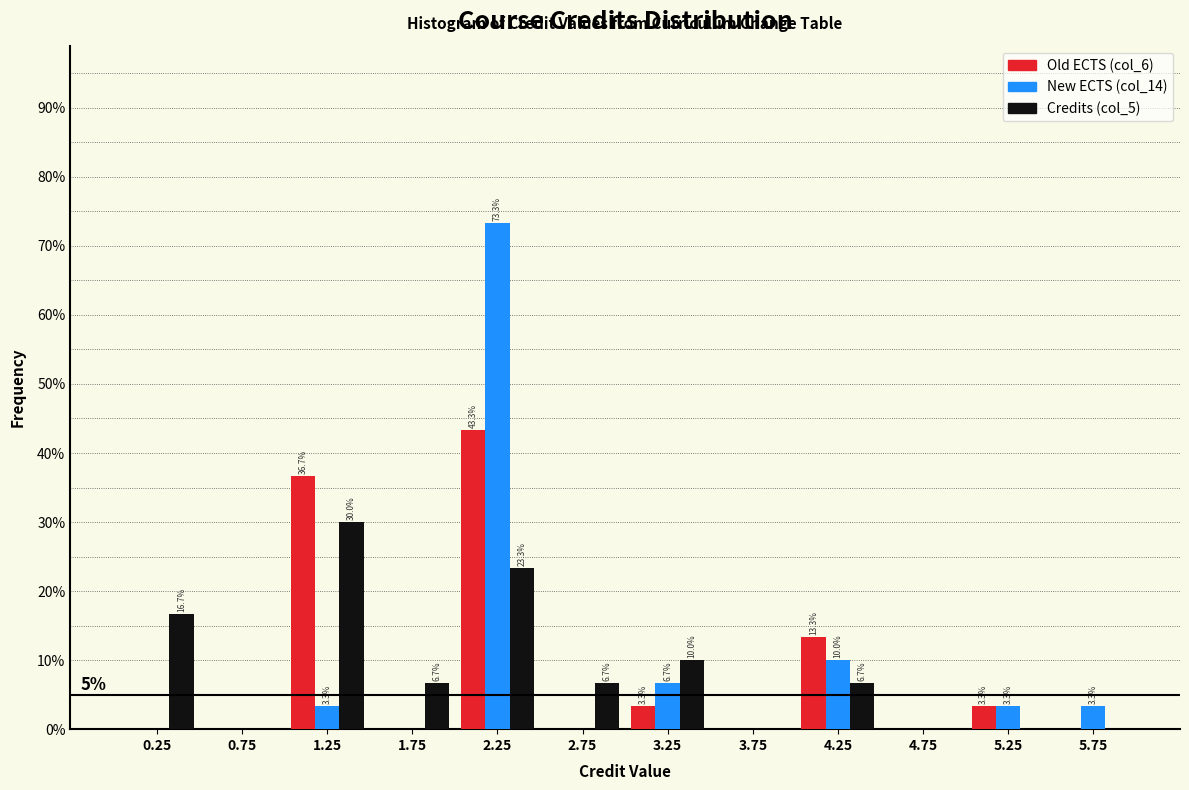

In the New ECTS (col_14) series, which range on the x-axis has the tallest bar?

2.0 to 2.5